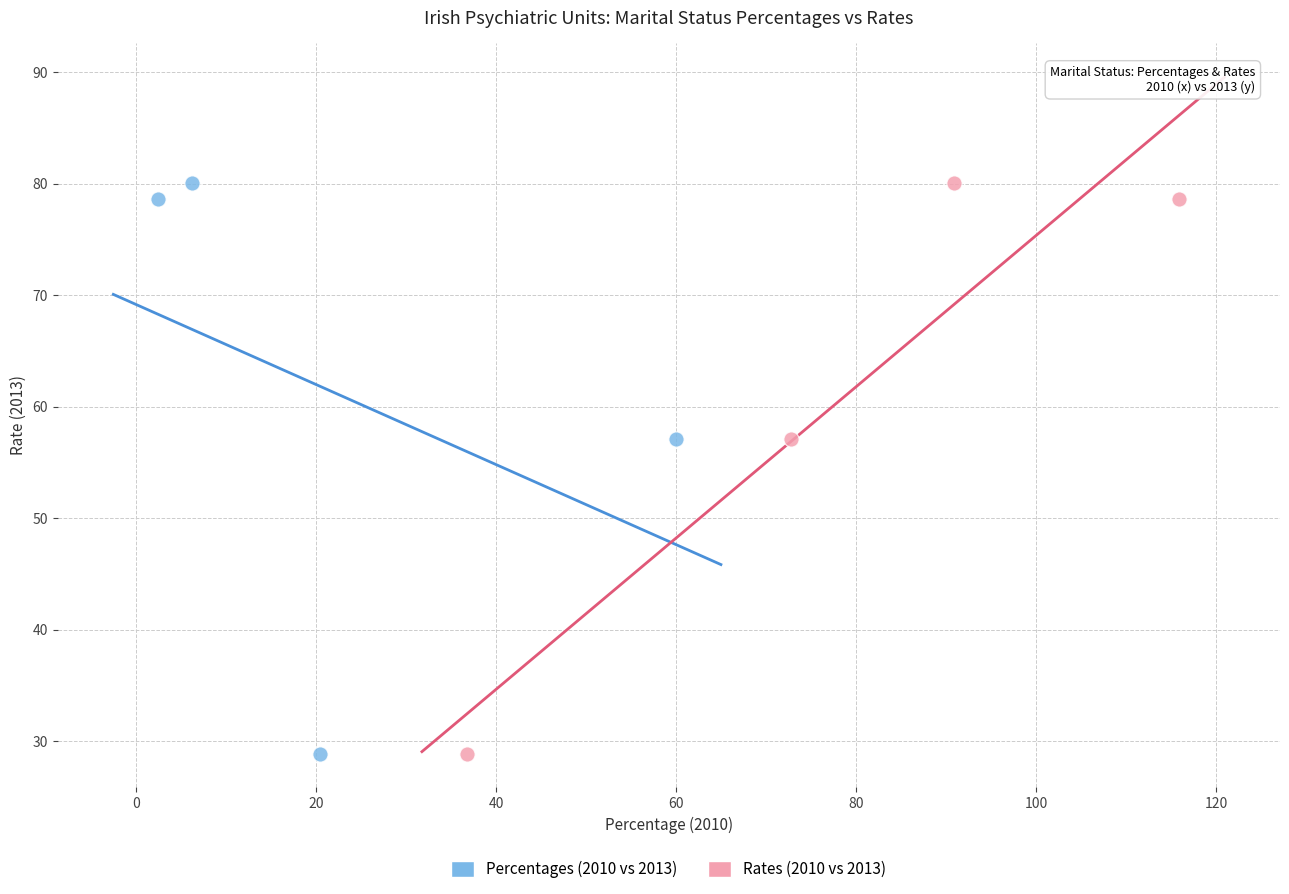

What are all the series names shown in the legend?

Percentages (2010 vs 2013), Rates (2010 vs 2013)